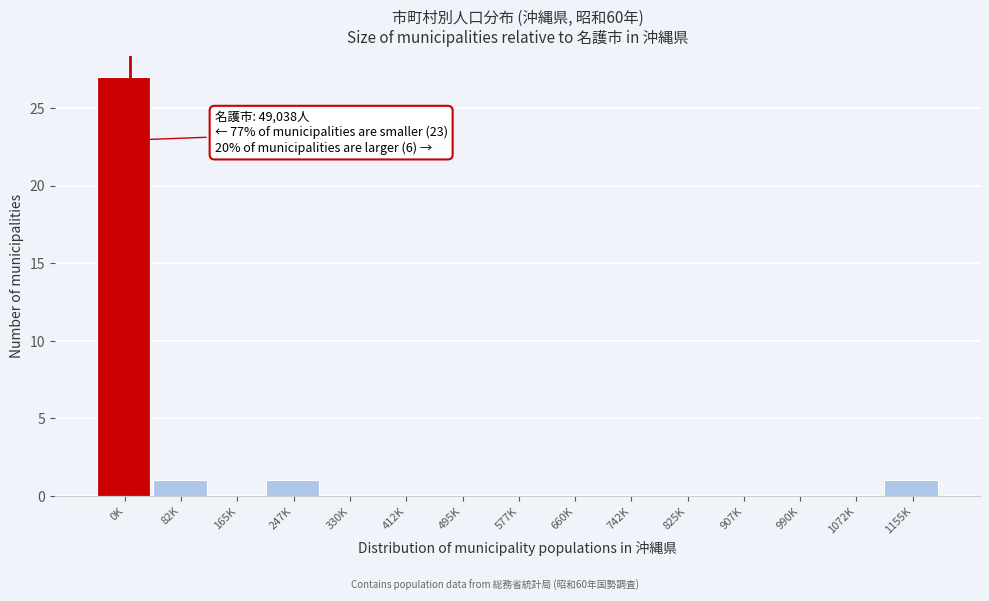

Reading left to right, extract all data points from this chart.

0K=27	82K=1	165K=0	247K=1	330K=0	412K=0	495K=0	577K=0	660K=0	742K=0	825K=0	907K=0	990K=0	1072K=0	1155K=1